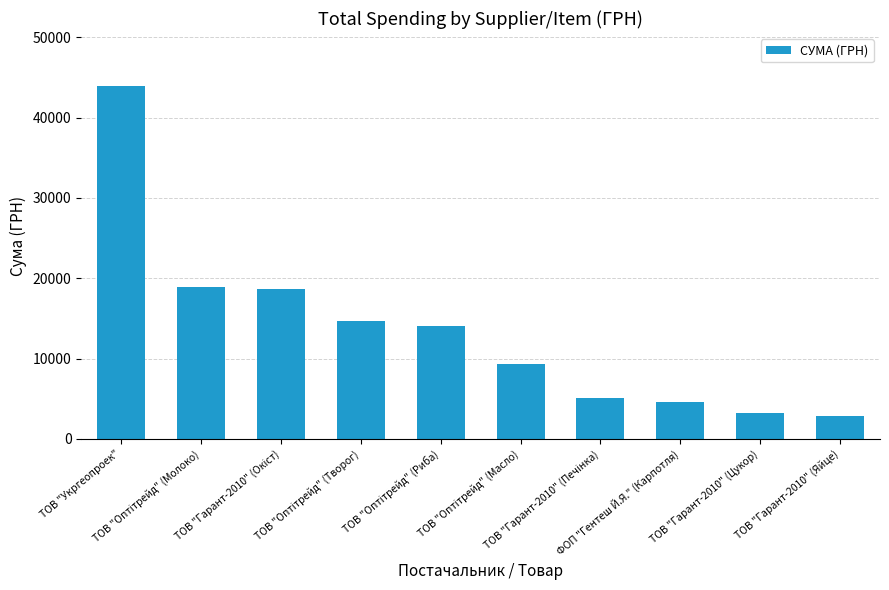

What is the sum of all values?

135295.4